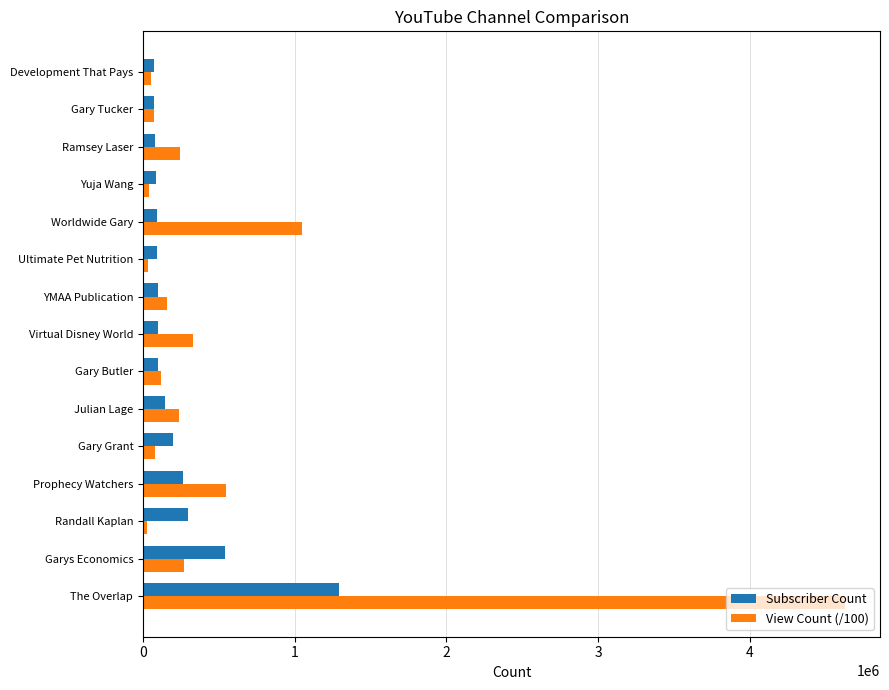

Is it true that View Count (/100) equals 159379.1 at YMAA Publication?

True